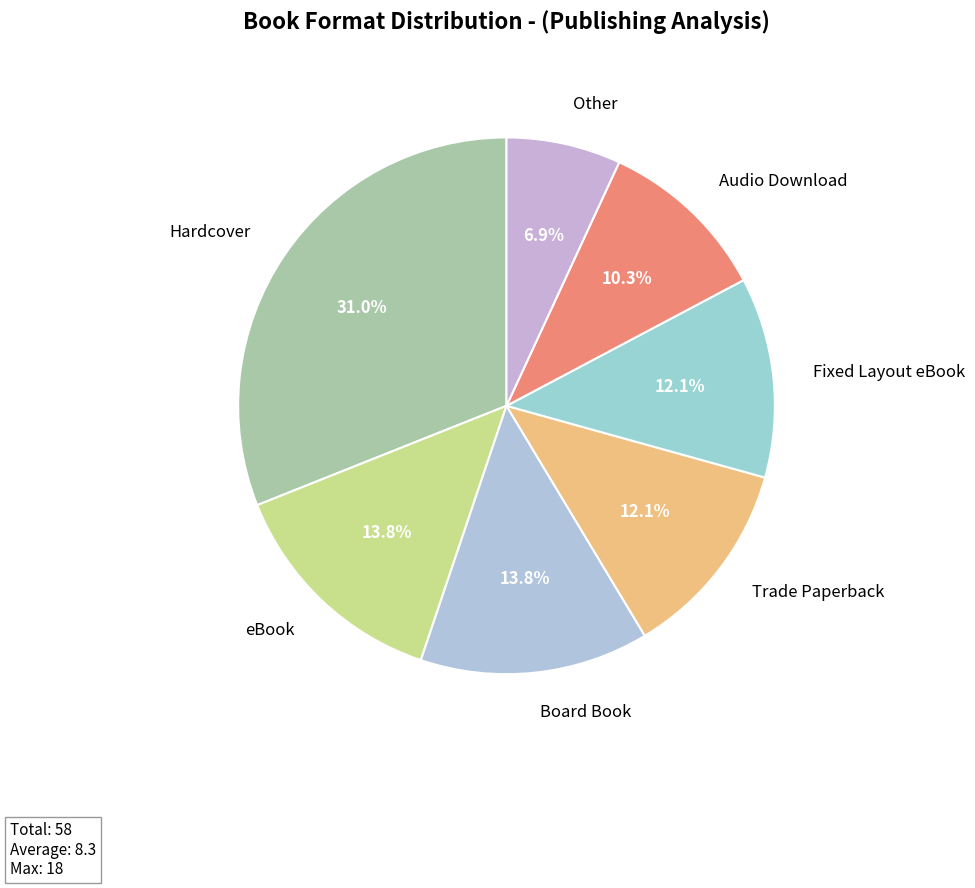

Count the number of slices in the pie.

7